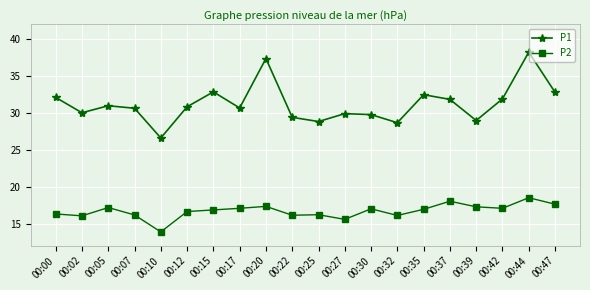

What is the total value across all series at 00:17?

47.7